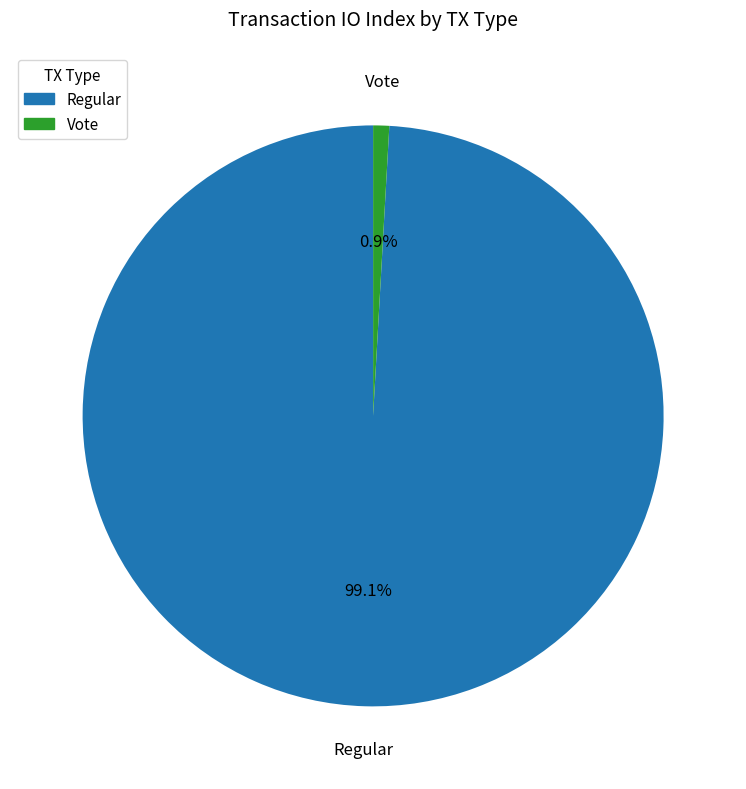

To the nearest percent, what percentage of the pie is Vote?

1%